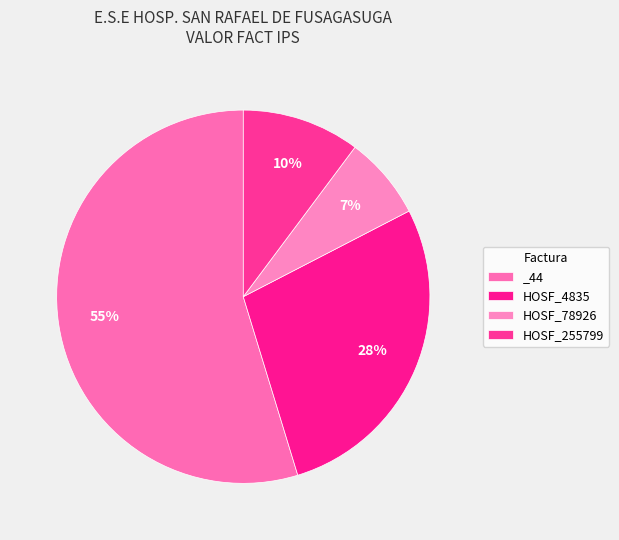

How much of the chart is everything except _44?

45.3%